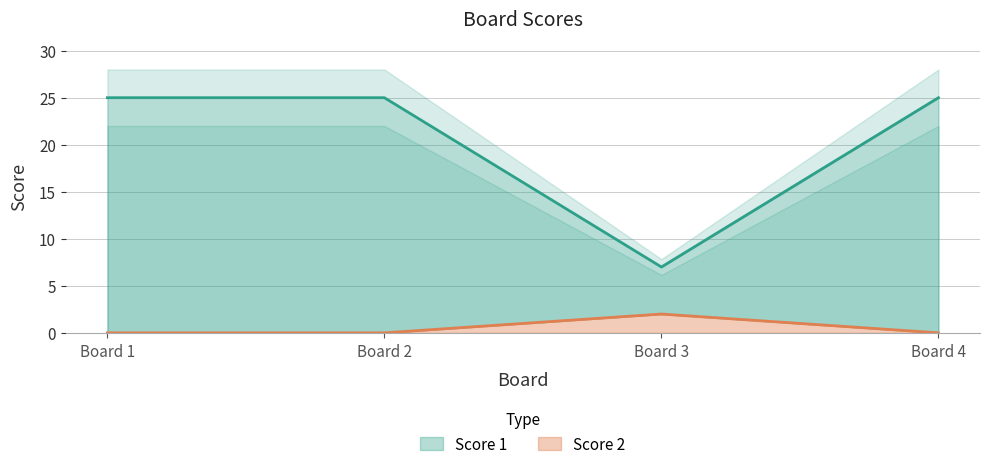

True or false: Score 1 and Score 2 intersect in this chart.

False